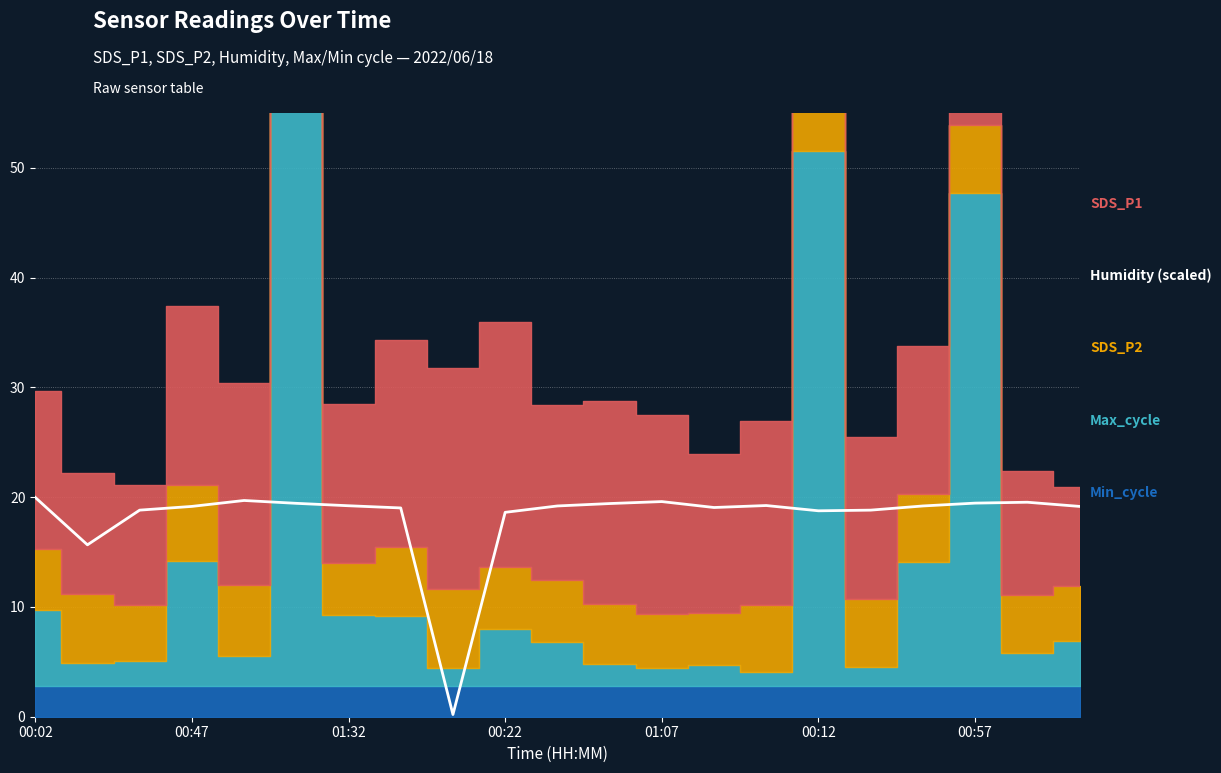

What position from the right is 00:12?

6